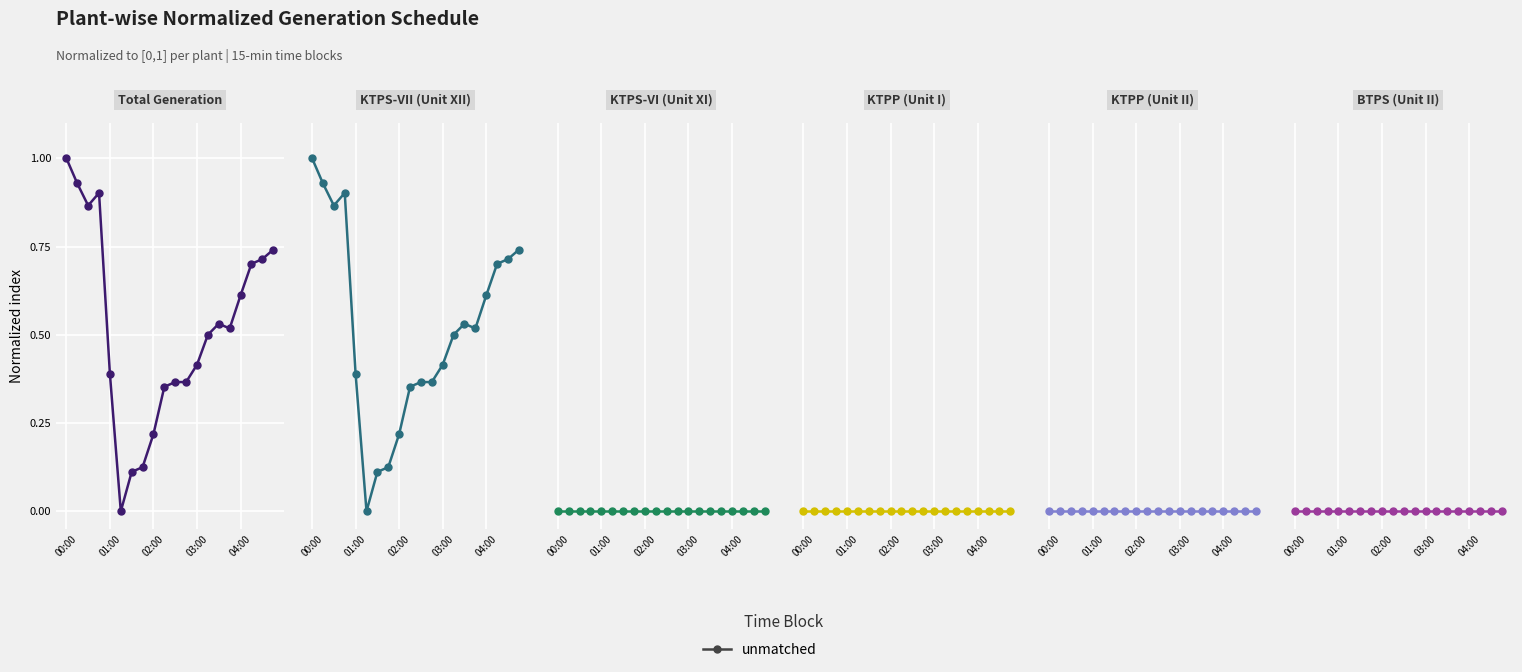

Which series has the largest range (max minus min)?

Total